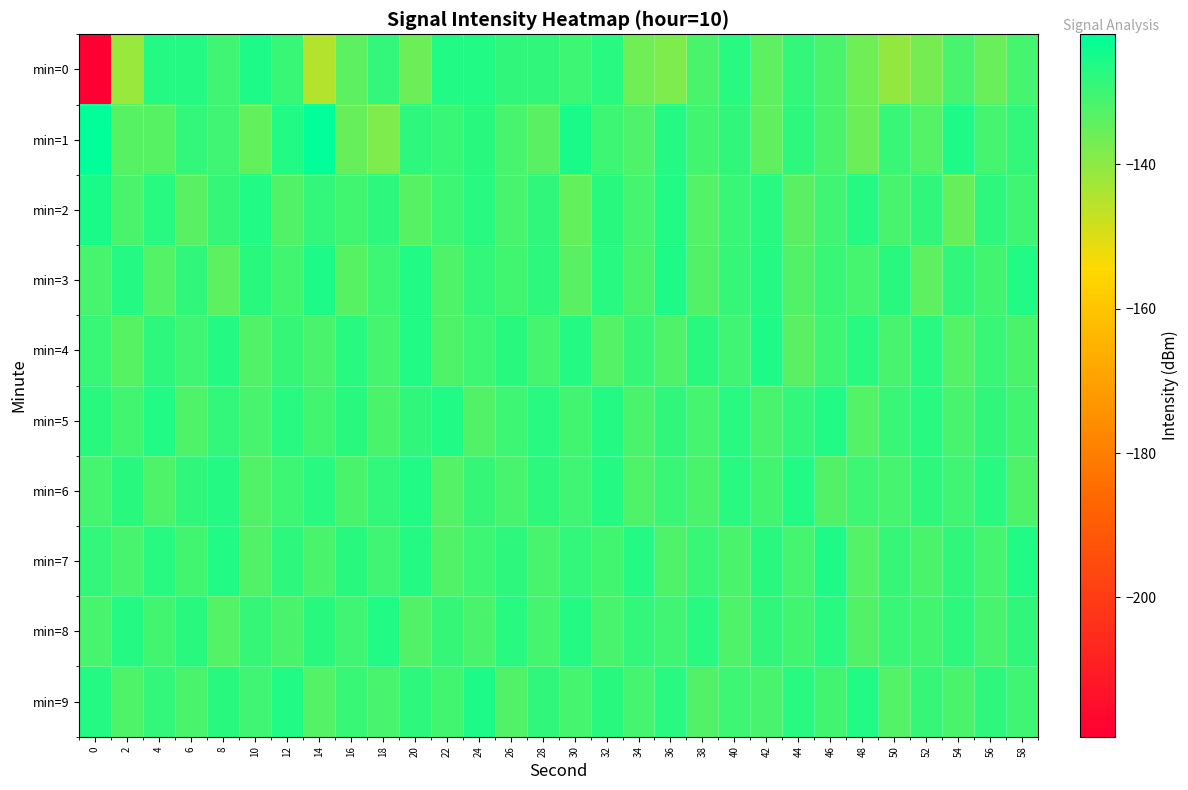

Which series has the widest spread of values?

min=0